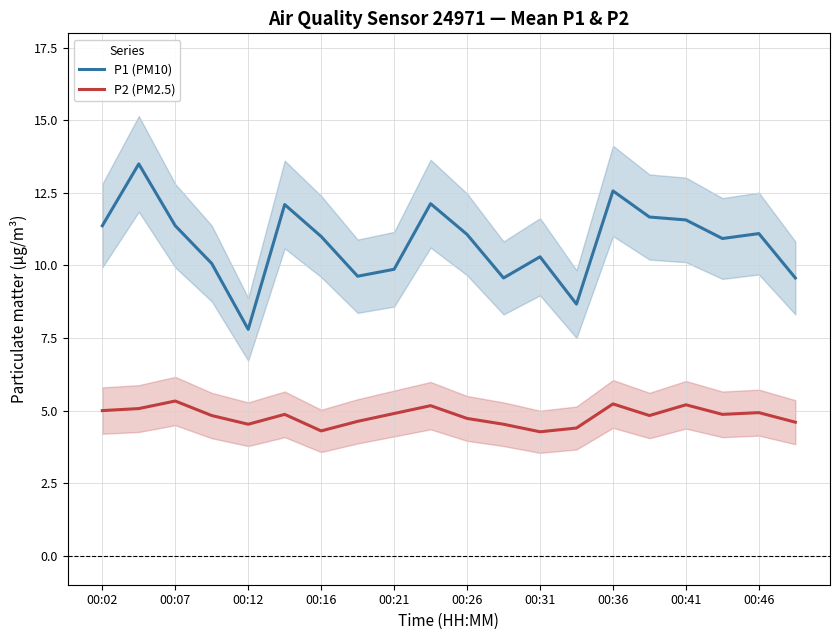

The value of P1 (PM10) at 00:21 is 15.0. True or false?

False